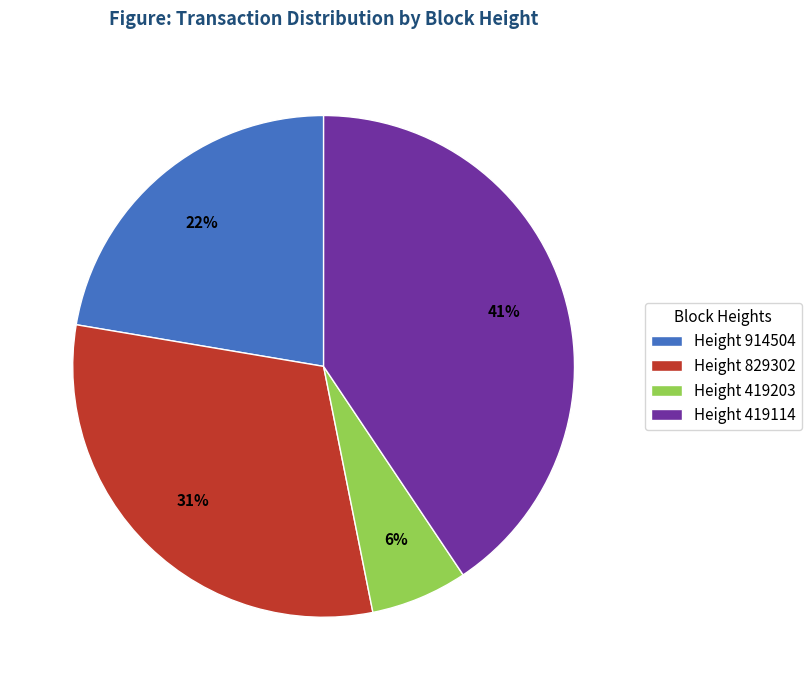

How many slices are in this pie chart?

4